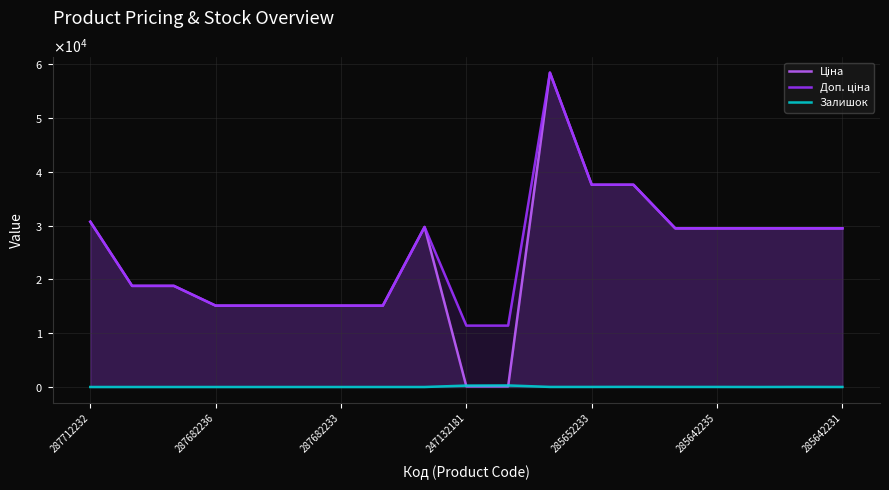

True or false: Ціна and Залишок cross at least once.

True